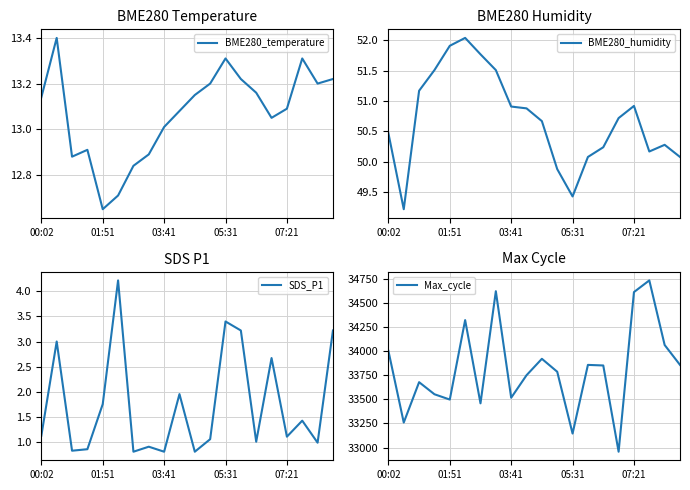

The BME280_temperature series shows 12.9 at 7. True or false?

True